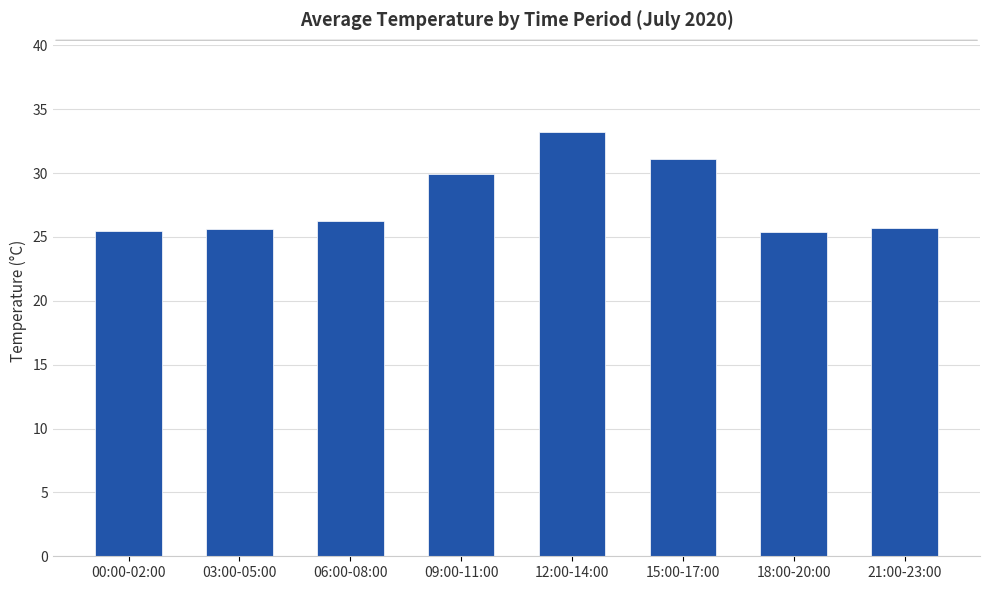

What is the label of the 7th bar from the left?

18:00-20:00